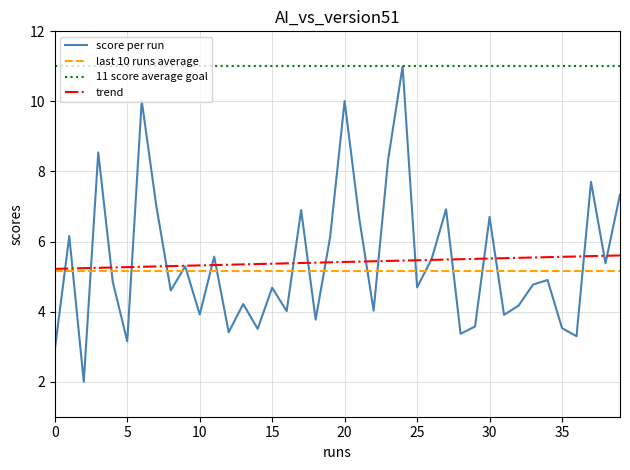

Which series has the largest range (max minus min)?

score per run